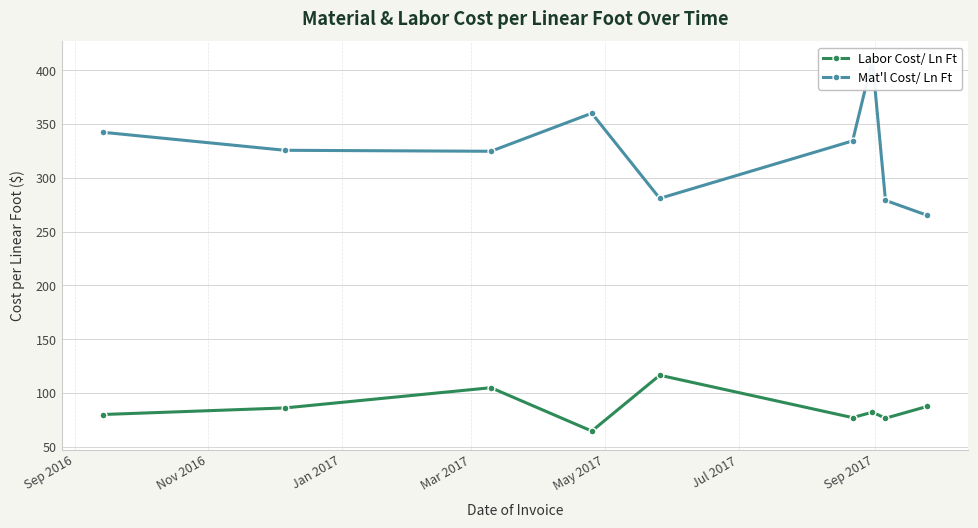

What is the value of the Labor Cost/ Ln Ft point at the 4th from the left?

64.6